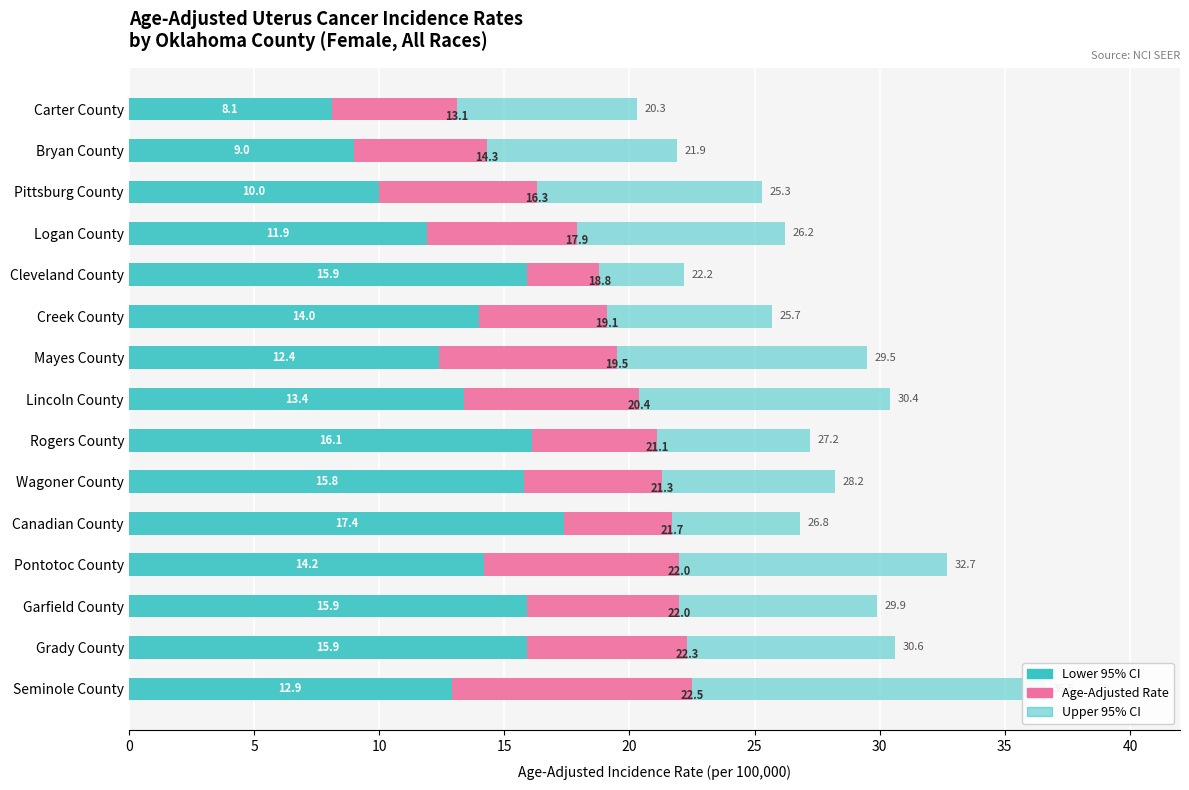

Is it true that Age-Adjusted Incidence Rate equals 4.6 at Seminole County?

False